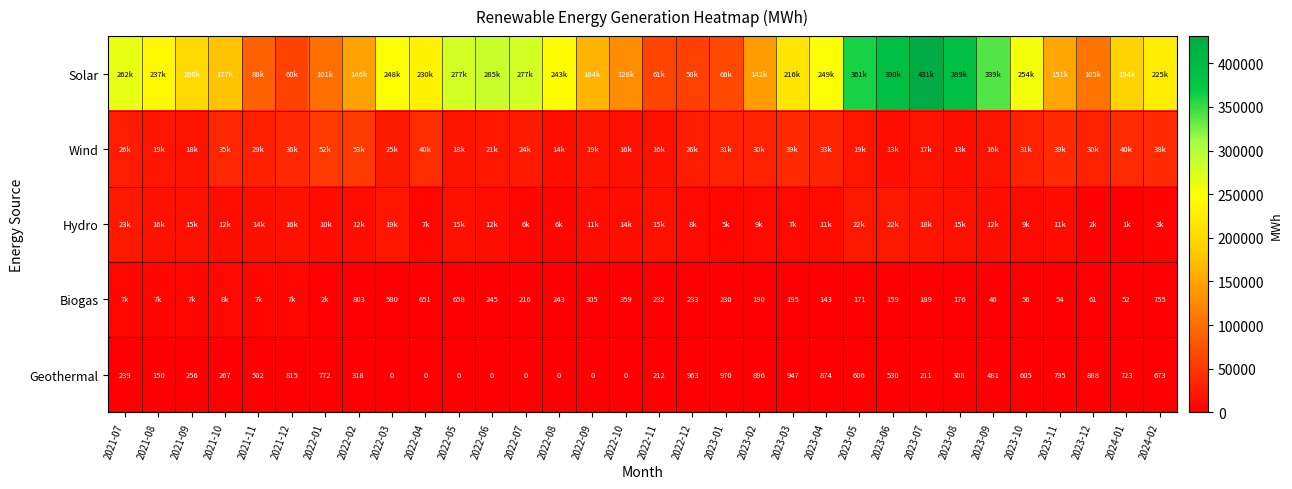

At which label does Geothermal first exceed 481?

2021-11